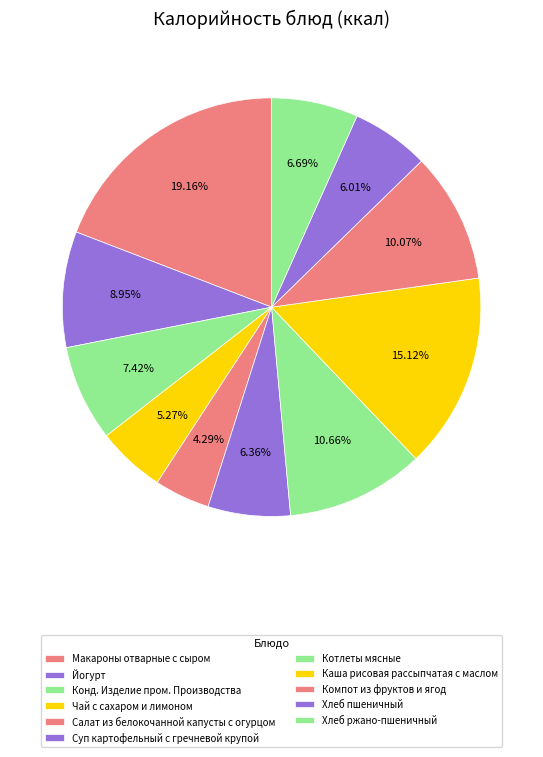

What is the smallest slice in the pie chart?

Салат из белокочанной капусты с огурцом